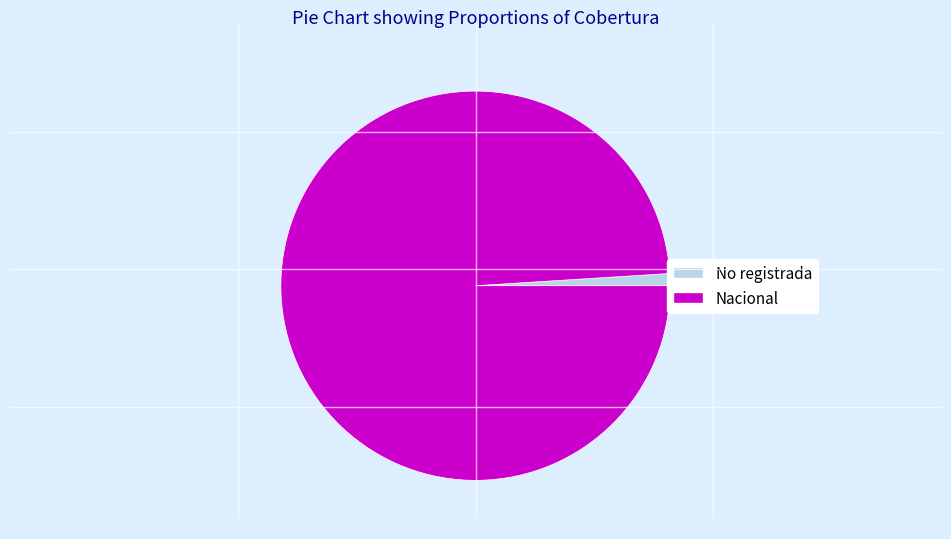

How many segments does this pie chart have?

2